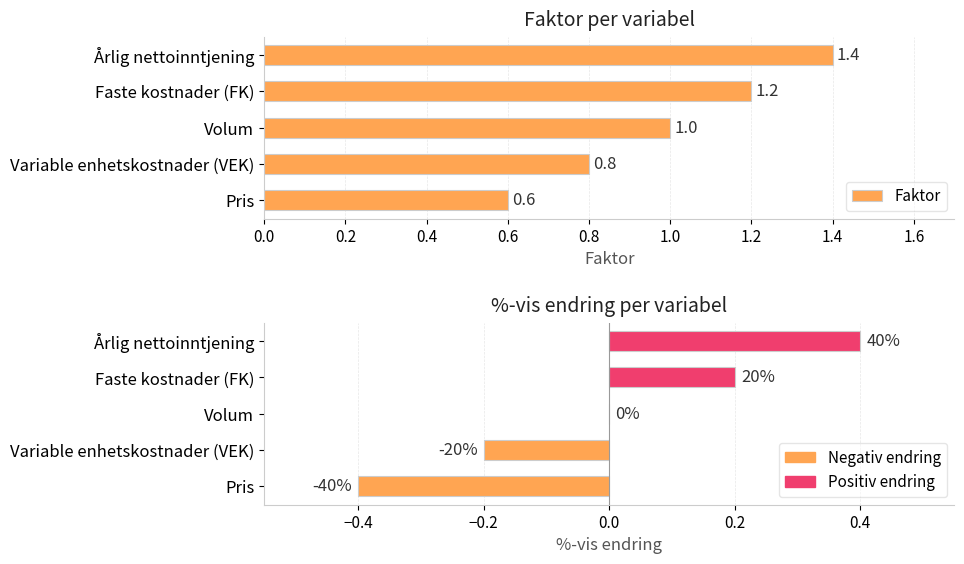

How many bars are there in total?

10